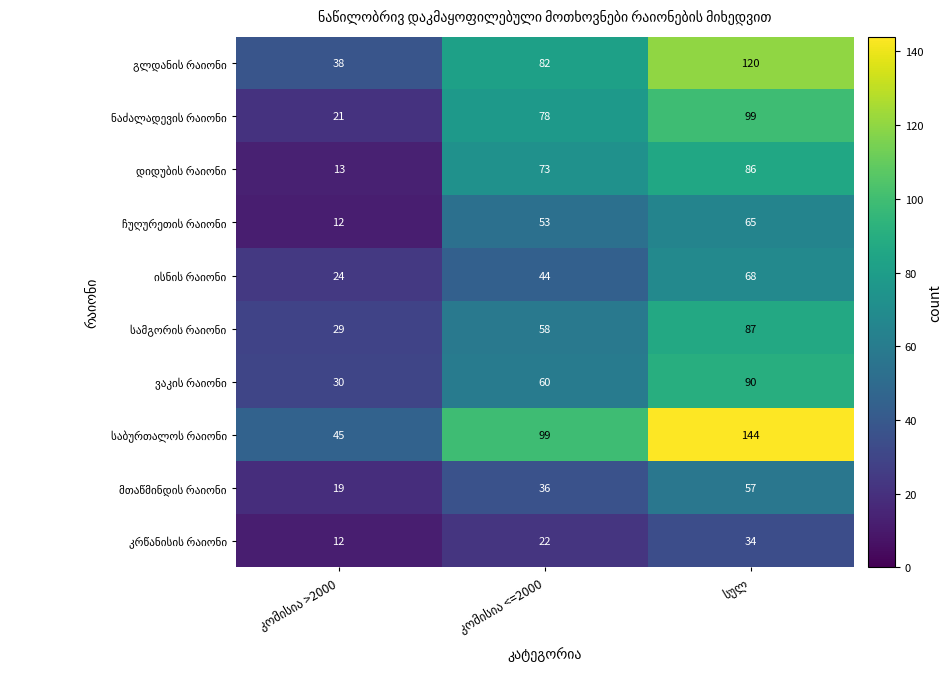

What is the greatest value displayed?

144